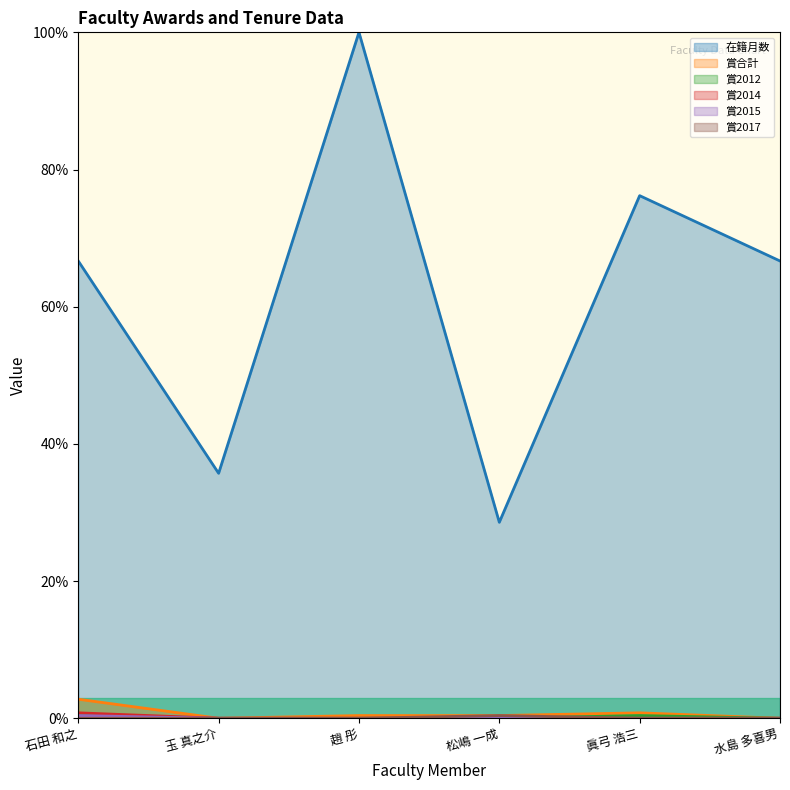

The 賞2012 series shows 0.4 at 石田 和之. True or false?

True